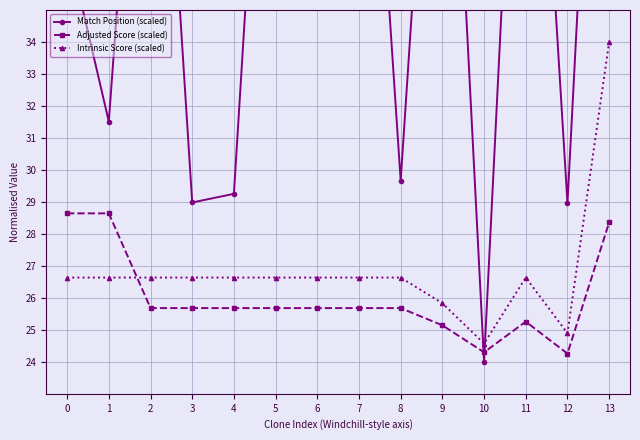

What is the spread (max minus min) of values at 3?

3.3